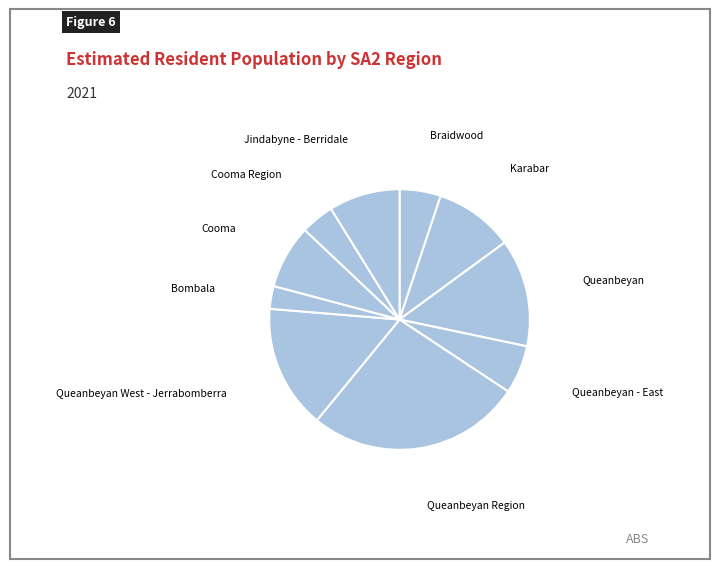

Which slice is the smallest?

Bombala